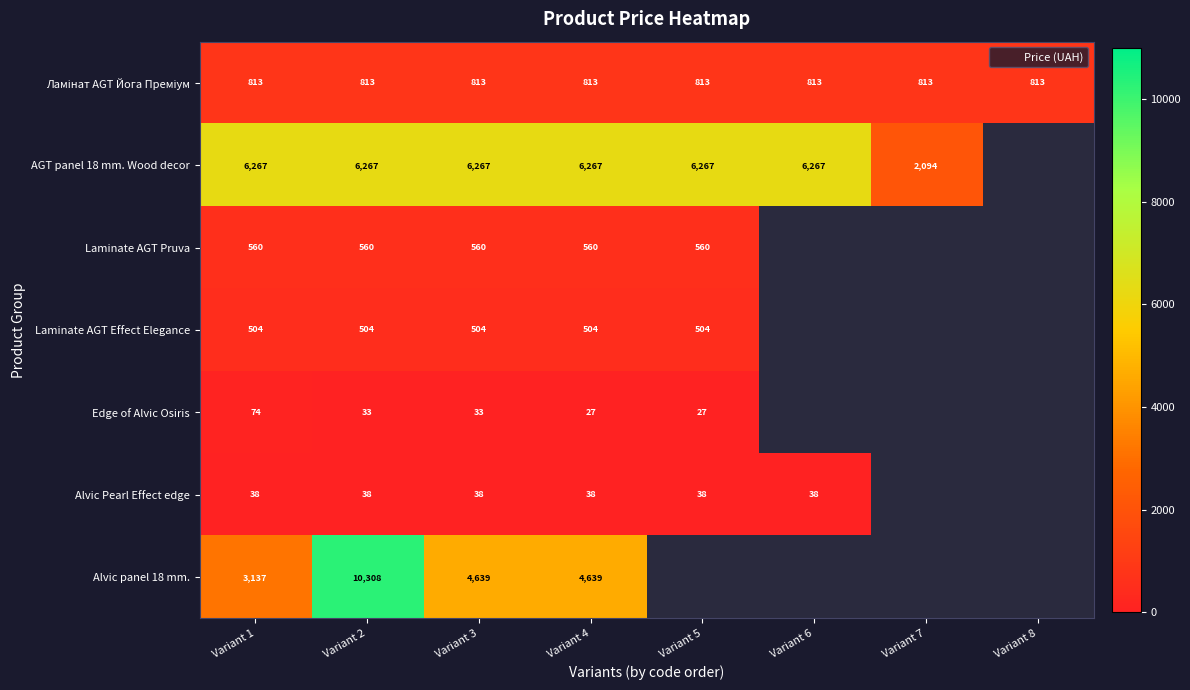

Rank the series by their maximum value, from highest to lowest.

Alvic panel 18 mm., AGT panel 18 mm. Wood decor, Ламінат AGT Йога Преміум, Laminate AGT Pruva, Laminate AGT Effect Elegance, Edge of Alvic Osiris, Alvic Pearl Effect edge